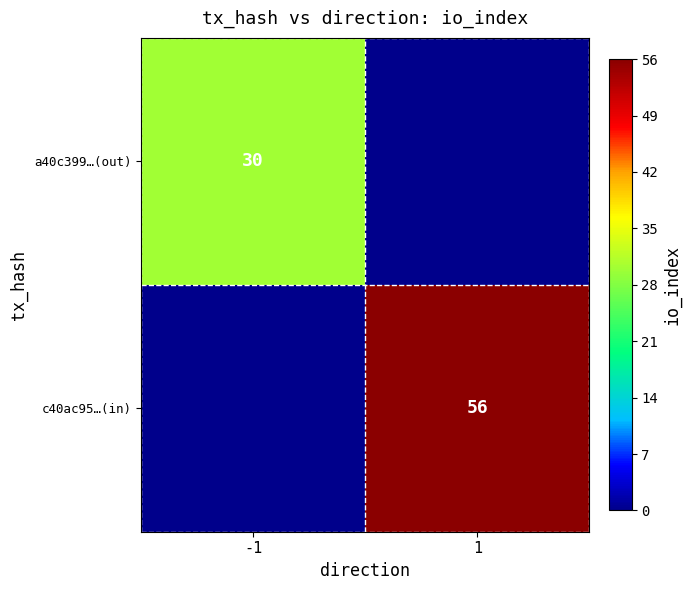

Which has a higher value, 1 or -1?

-1